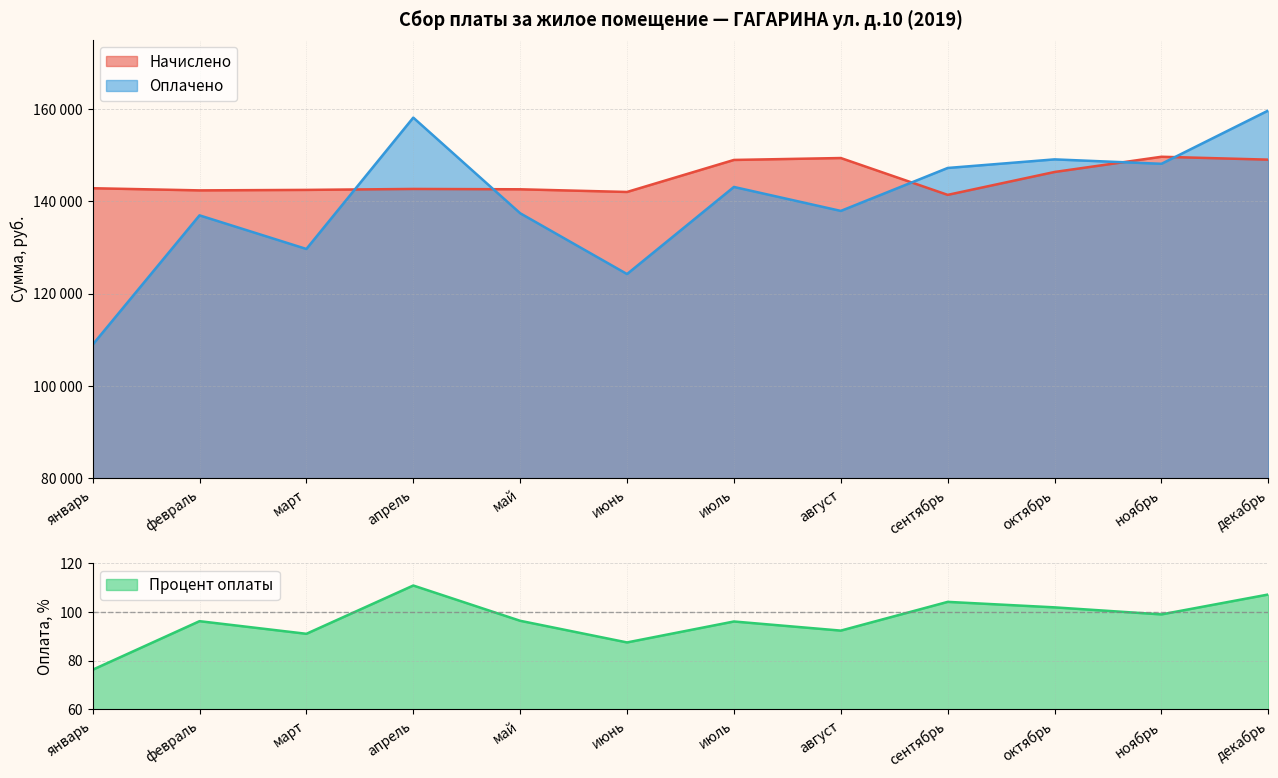

What is the approximate value of Процент оплаты at ноябрь?

99.0